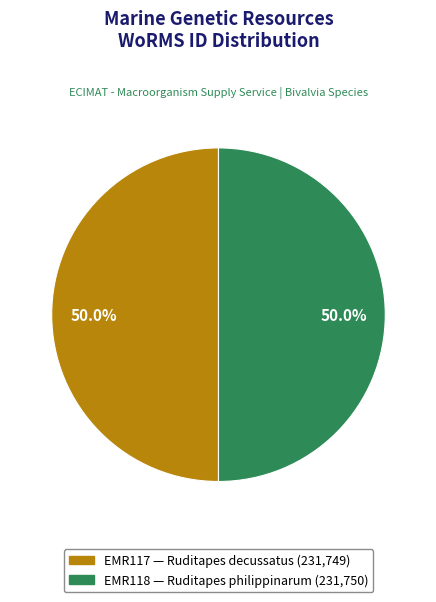

The EMR117 slice represents 63% of the pie. True or false?

False